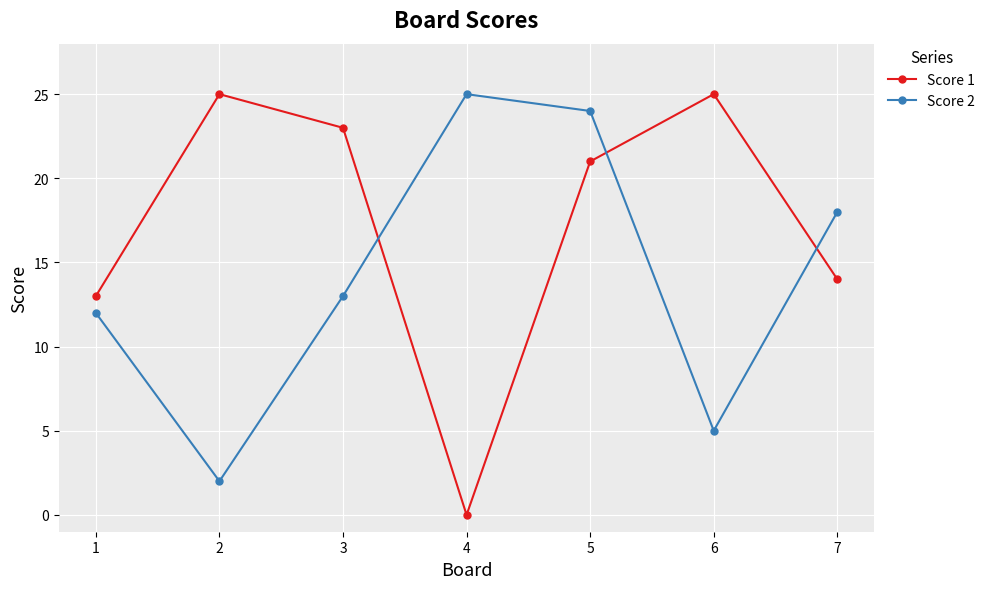

At which category does the chart reach its minimum across all series?

4